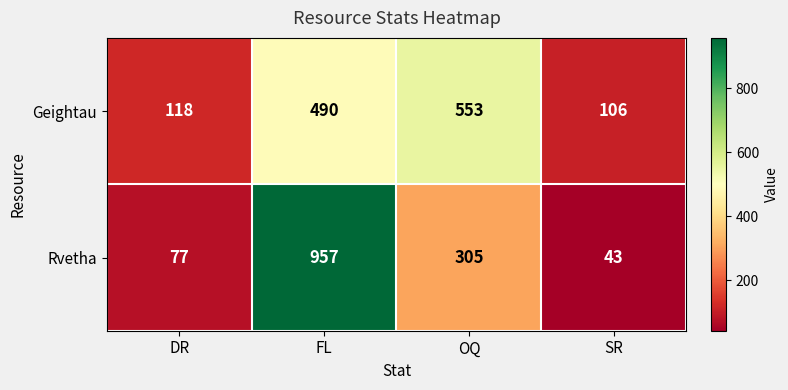

At which label does Rvetha first exceed 305?

FL